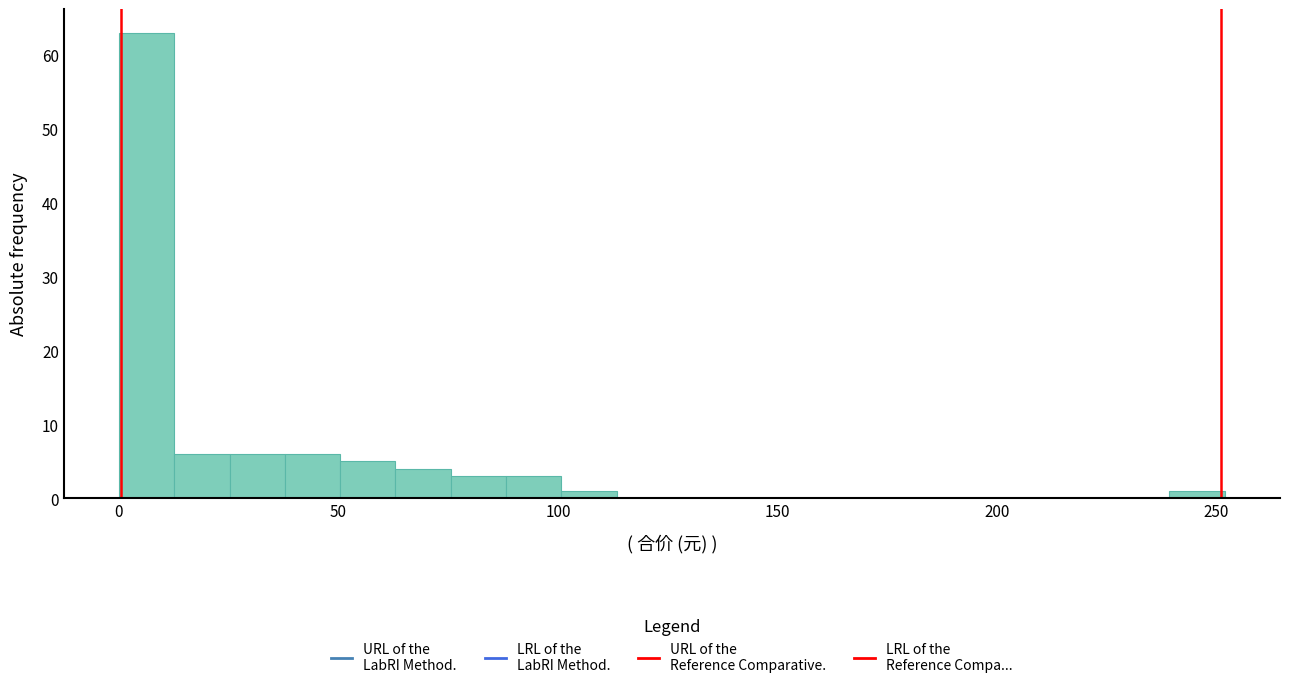

Read against the x-axis, roughly where is the centre of the tallest bar?

5